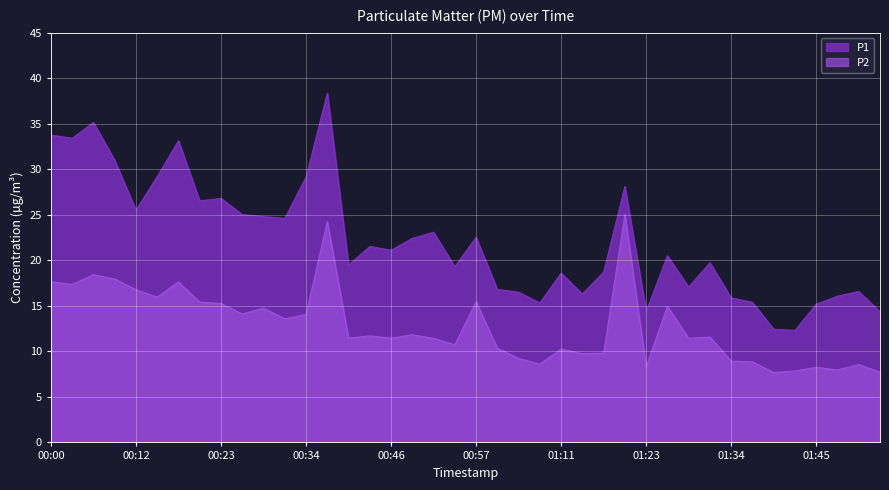

At which label is P1 closest to 25?

00:26